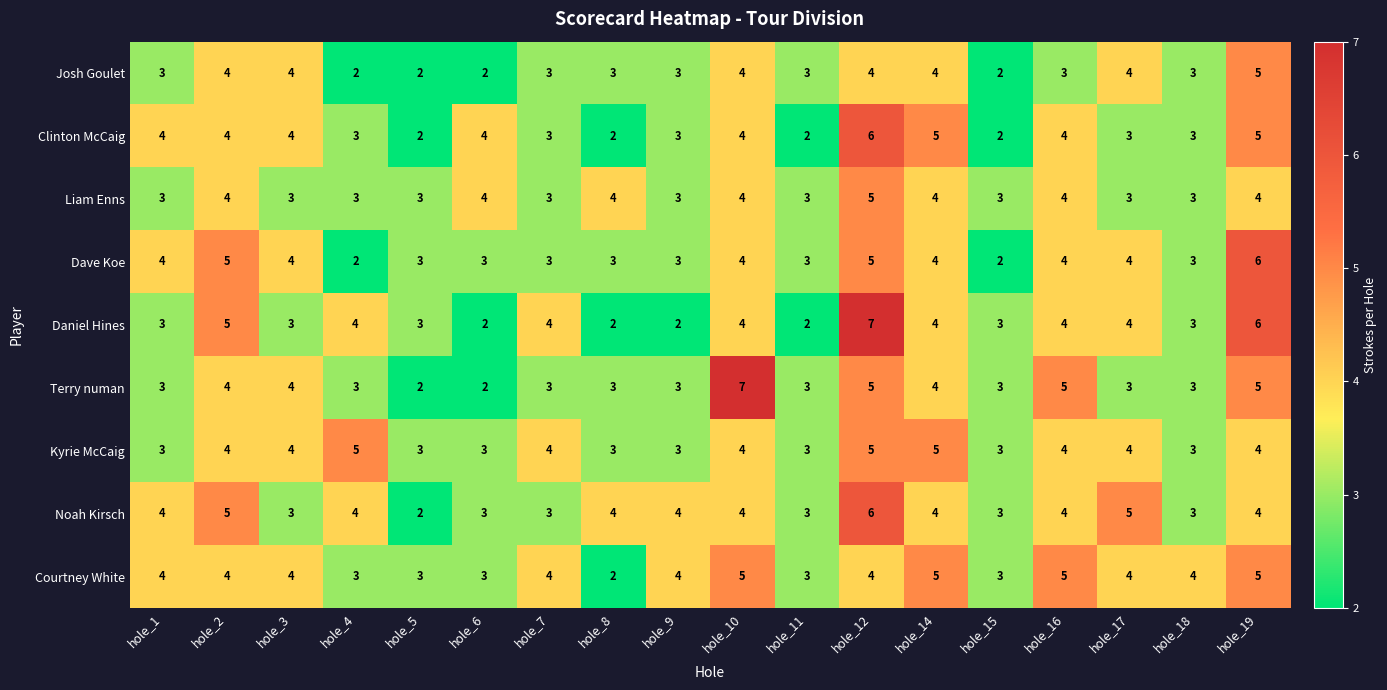

What is the difference between the second highest and minimum values in the Terry numan series?

3